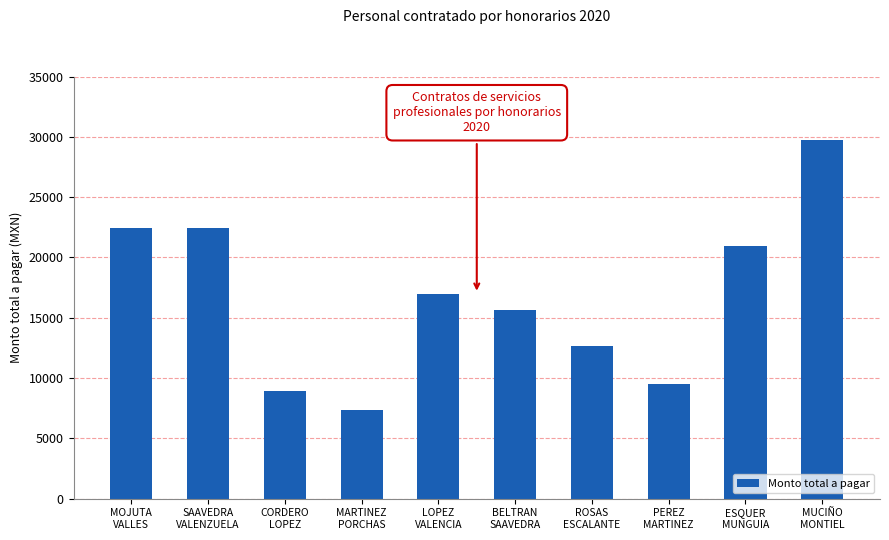

What is the average value?

16674